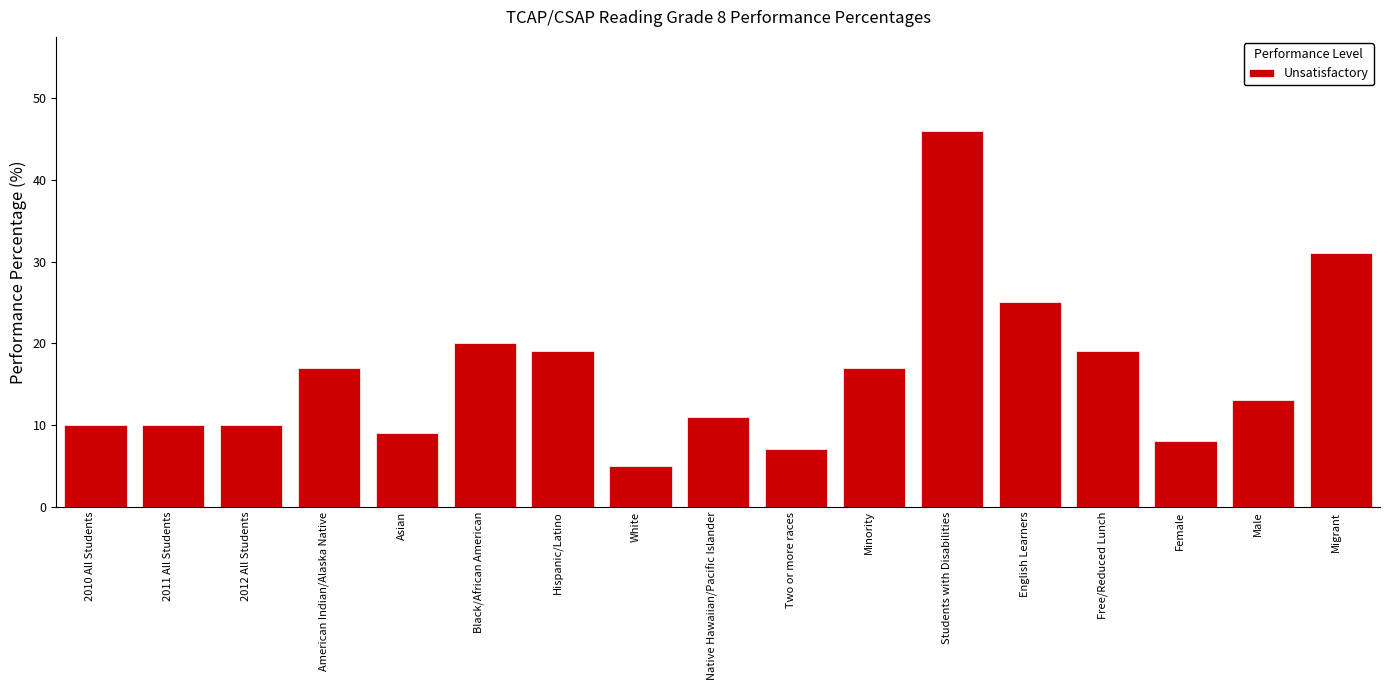

Reading right to left, transcribe all the data shown in this chart.

Migrant=31	Male=13	Female=8	Free/Reduced Lunch=19	English Learners=25	Students with Disabilities=46	Minority=17	Two or more races=7	Native Hawaiian/Pacific Islander=11	White=5	Hispanic/Latino=19	Black/African American=20	Asian=9	American Indian/Alaska Native=17	2012 All Students=10	2011 All Students=10	2010 All Students=10